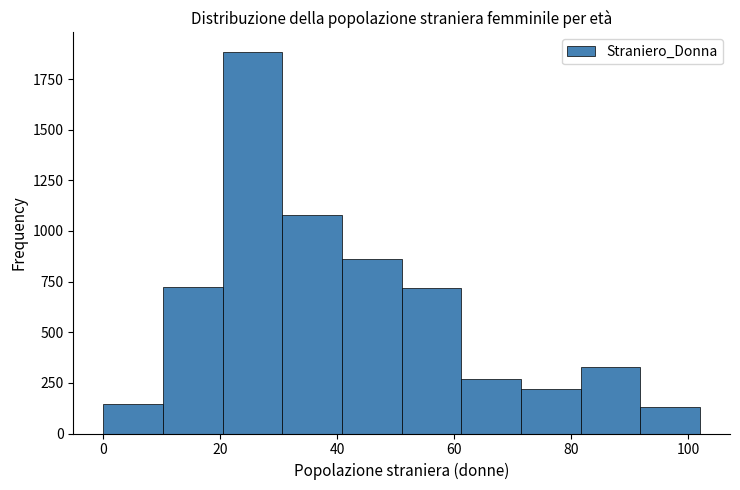

How tall is the bar that spans 30.6 to 40.8 on the x-axis? Neither the bar edges nor the heights are printed on the chart, so give them approximately, as read against the axes.

1100